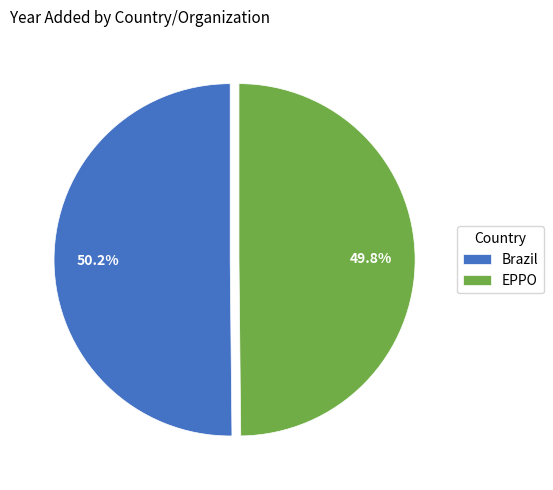

To the nearest percent, what portion does Brazil represent?

50%